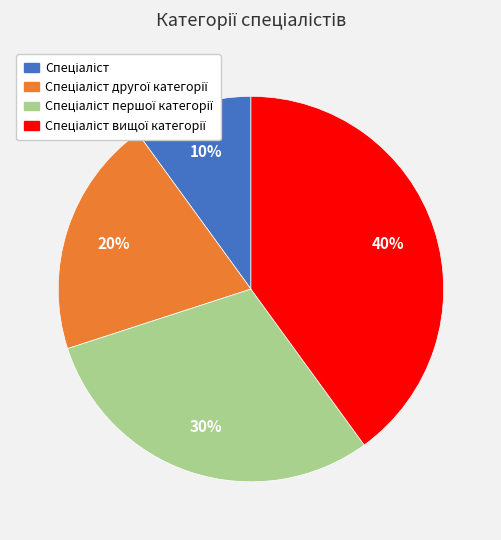

Is there any slice that represents more than half of the pie?

No